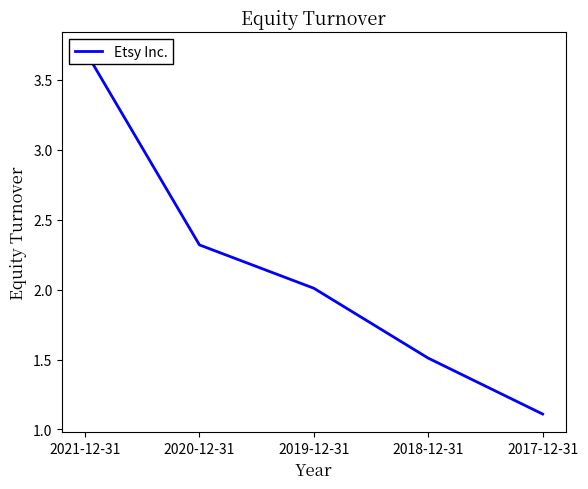

At which category does the chart reach its peak across all series?

2021-12-31